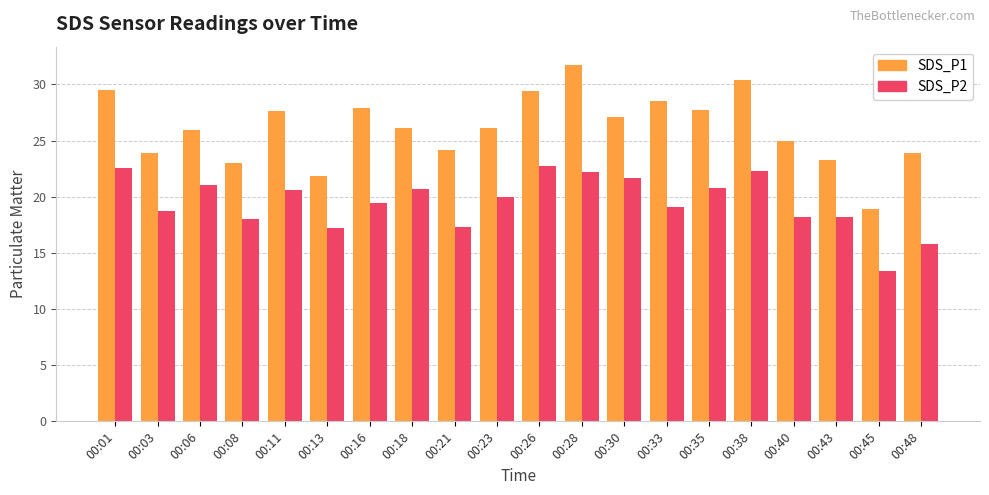

What is the difference between the highest and lowest values at 00:43?

5.1